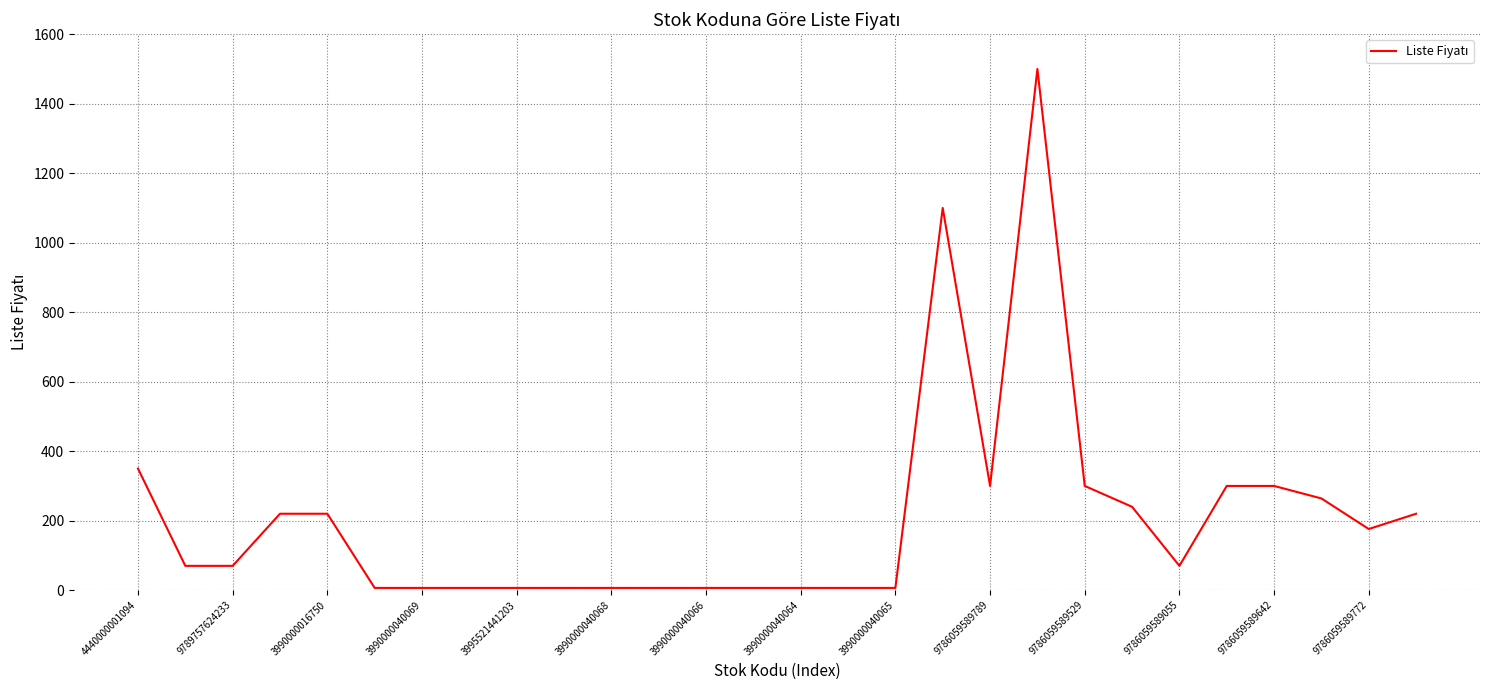

What is the difference between the maximum and minimum values?

1493.5